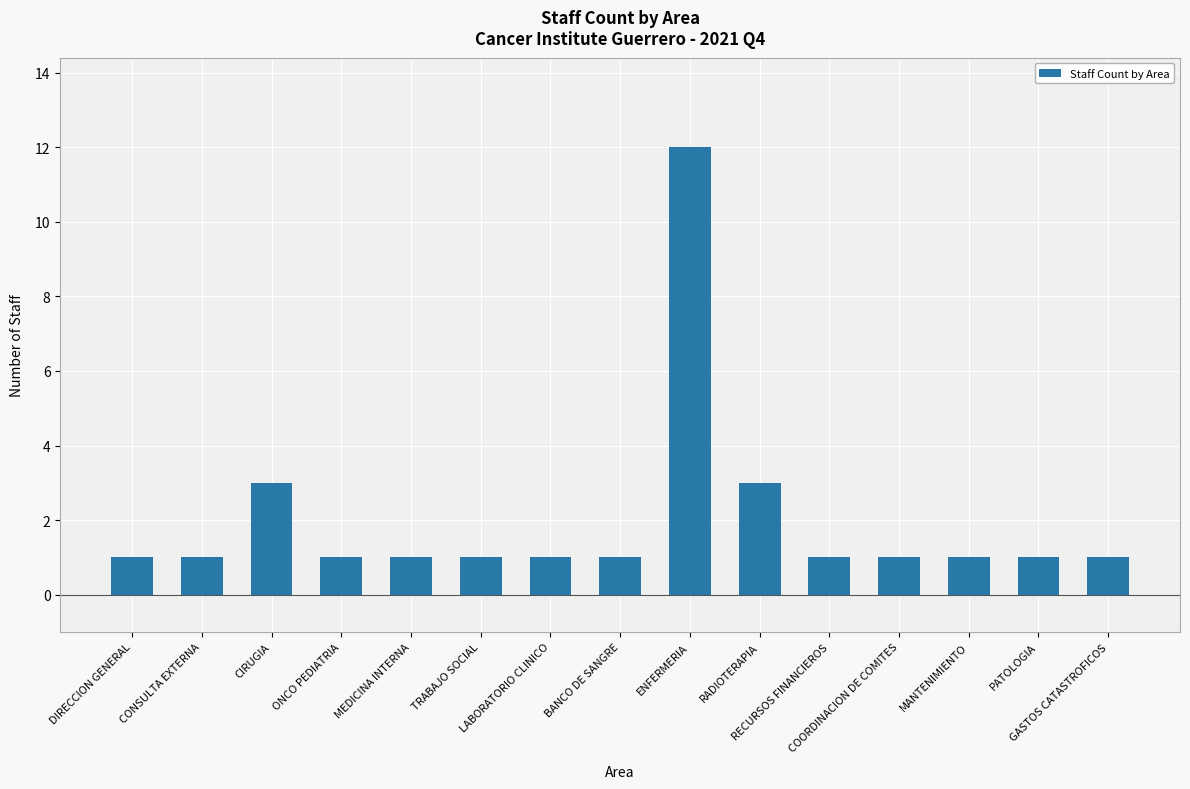

What is the average value?

2